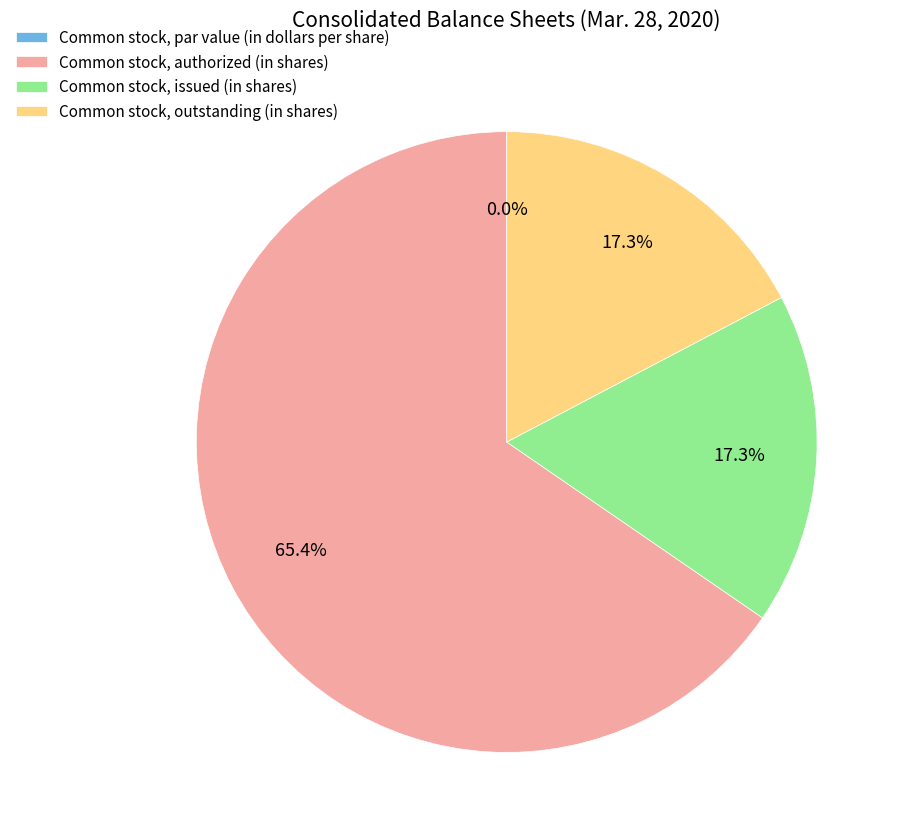

To the nearest percent, what is the difference between the largest and smallest slice percentages?

65%